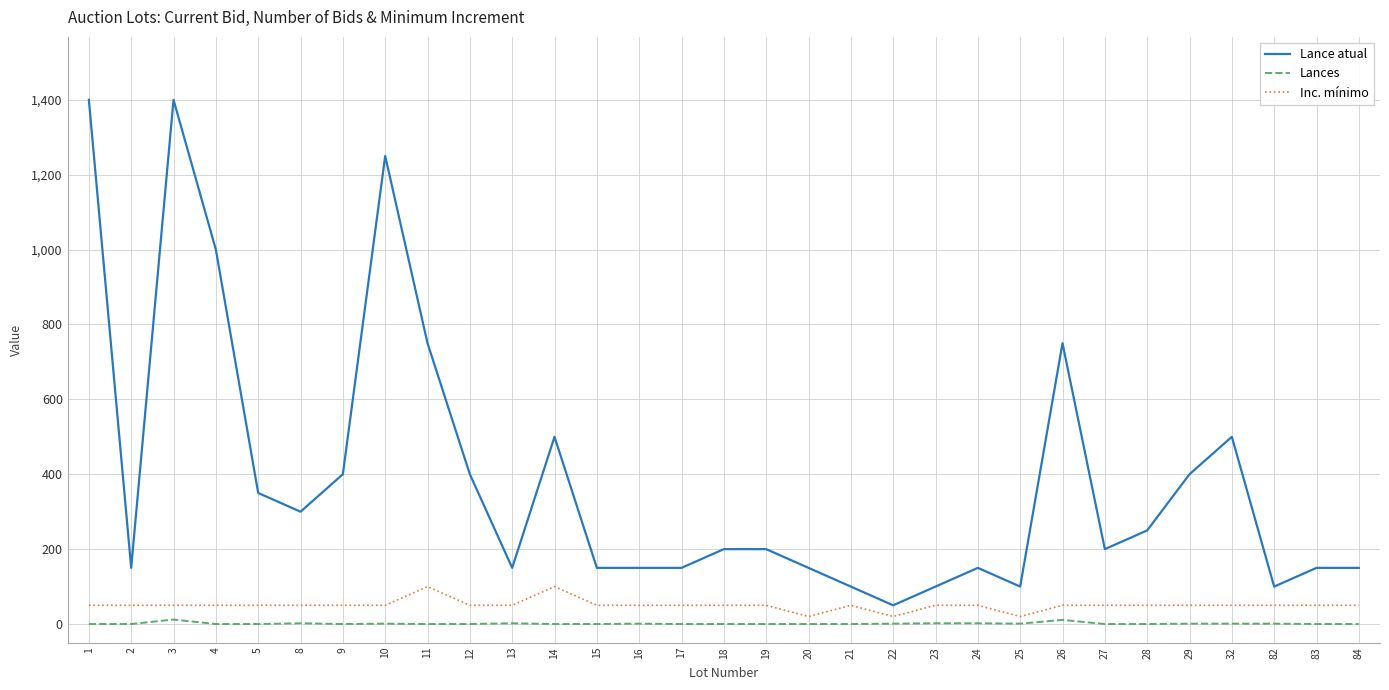

At which label does Lance atual reach its minimum?

22